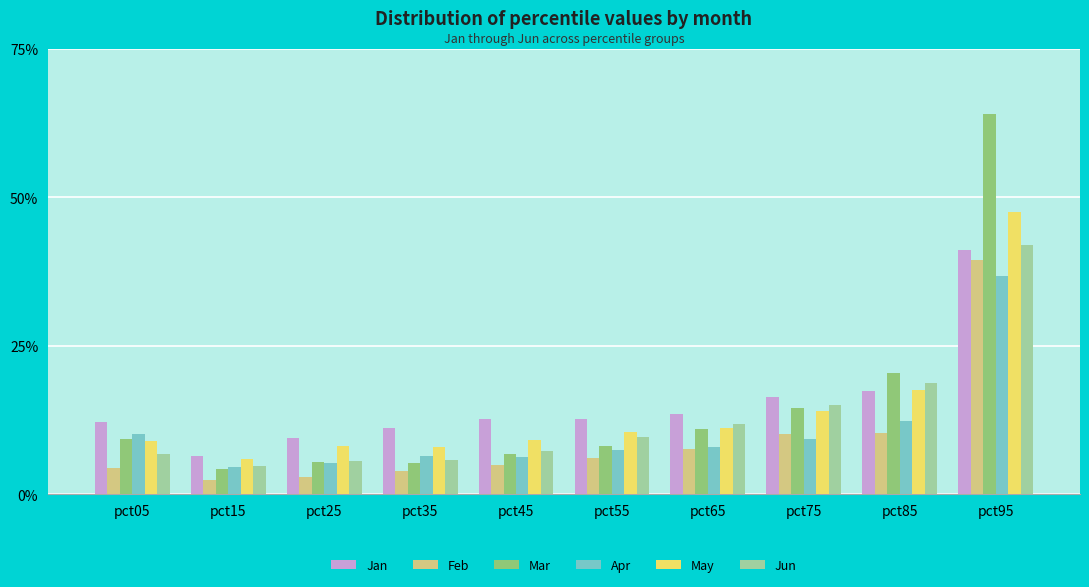

Rank the series by their maximum value, from lowest to highest.

Apr, Feb, Jan, Jun, May, Mar